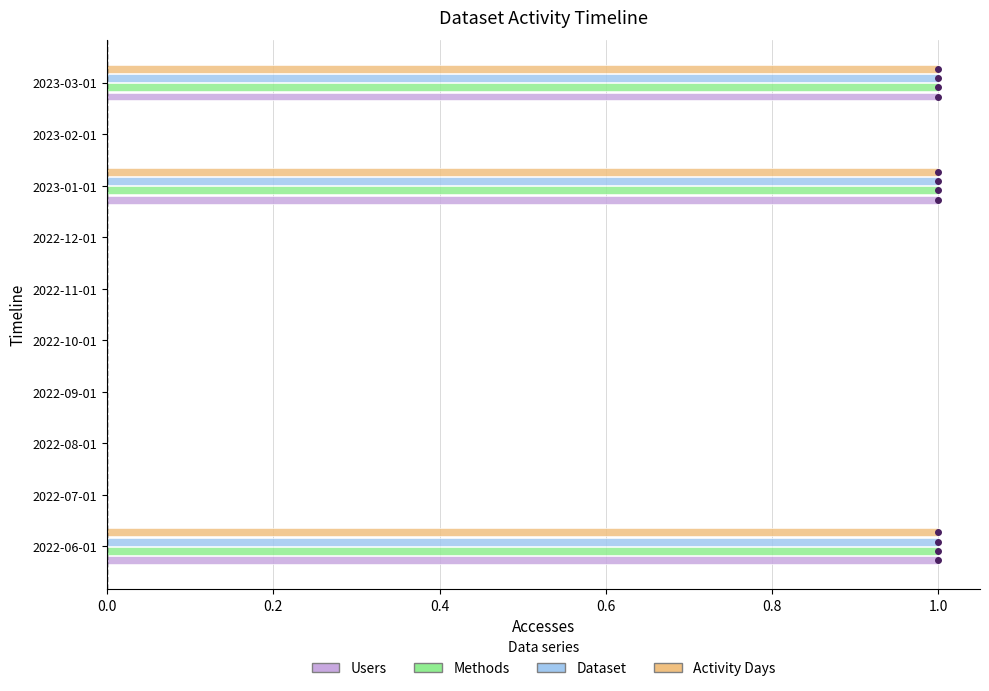

Count the number of categories in the chart.

10